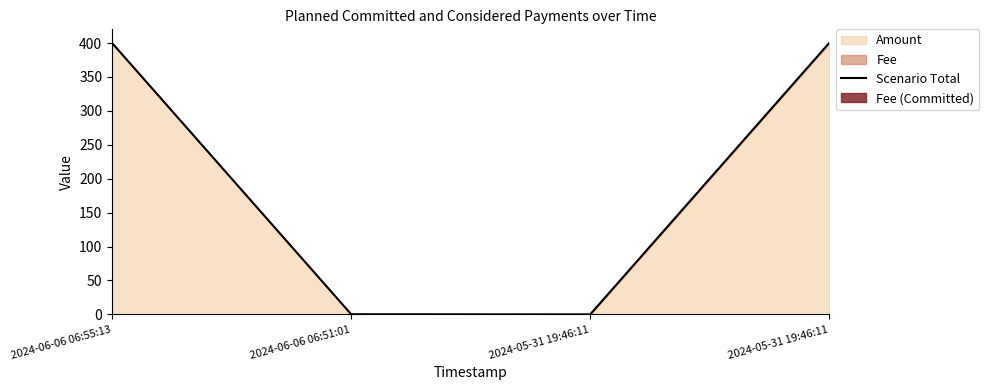

Where is the first local minimum?

2024-05-31 19:46:11